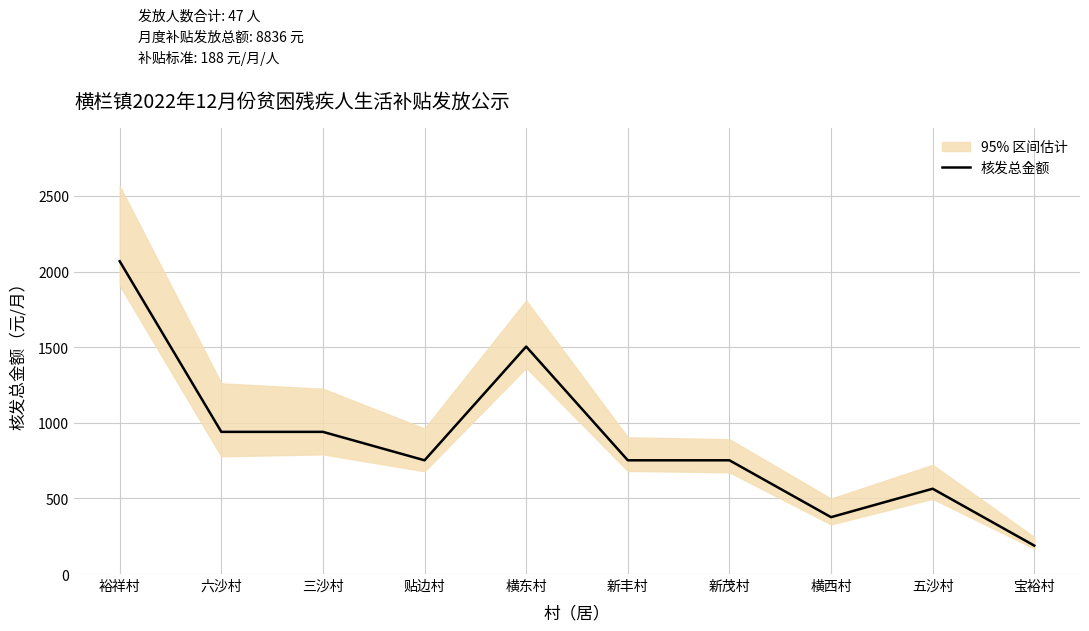

Does the chart display data point markers on the line(s)?

No